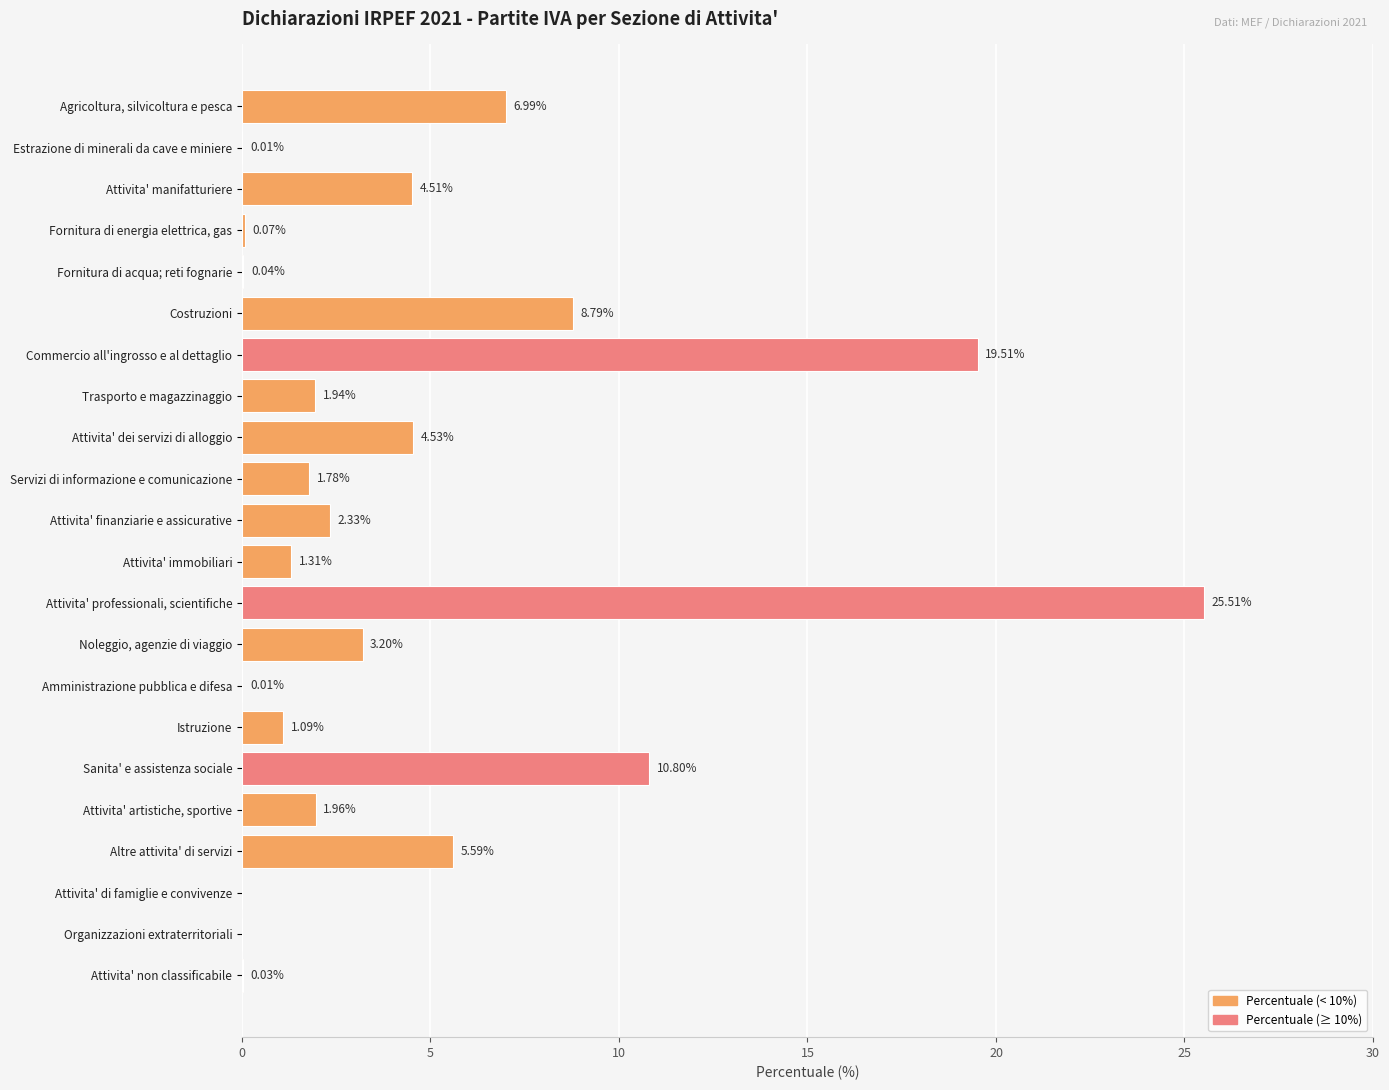

At which label is the value closest to 12?

Sanita' e assistenza sociale